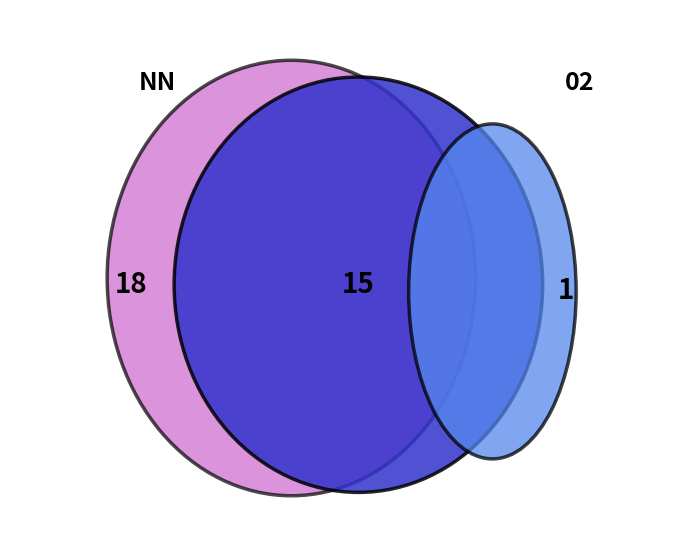

Which has a higher value,  or NN?

NN